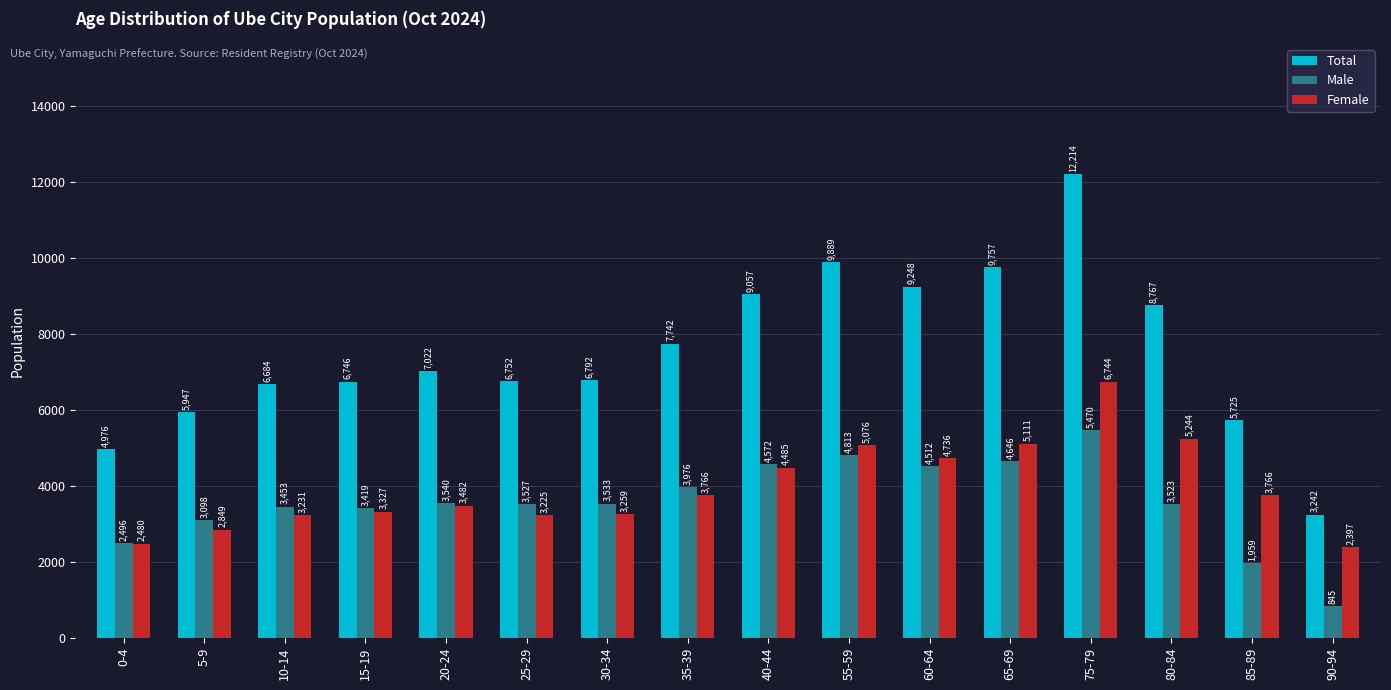

How many bars are there in each group?

3